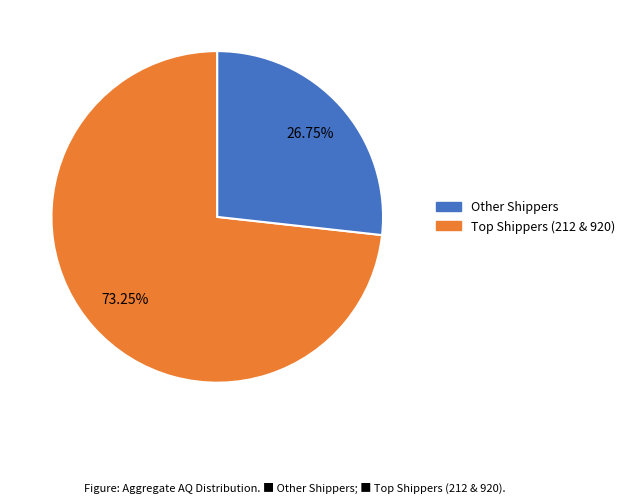

Does any single category account for the majority?

Yes